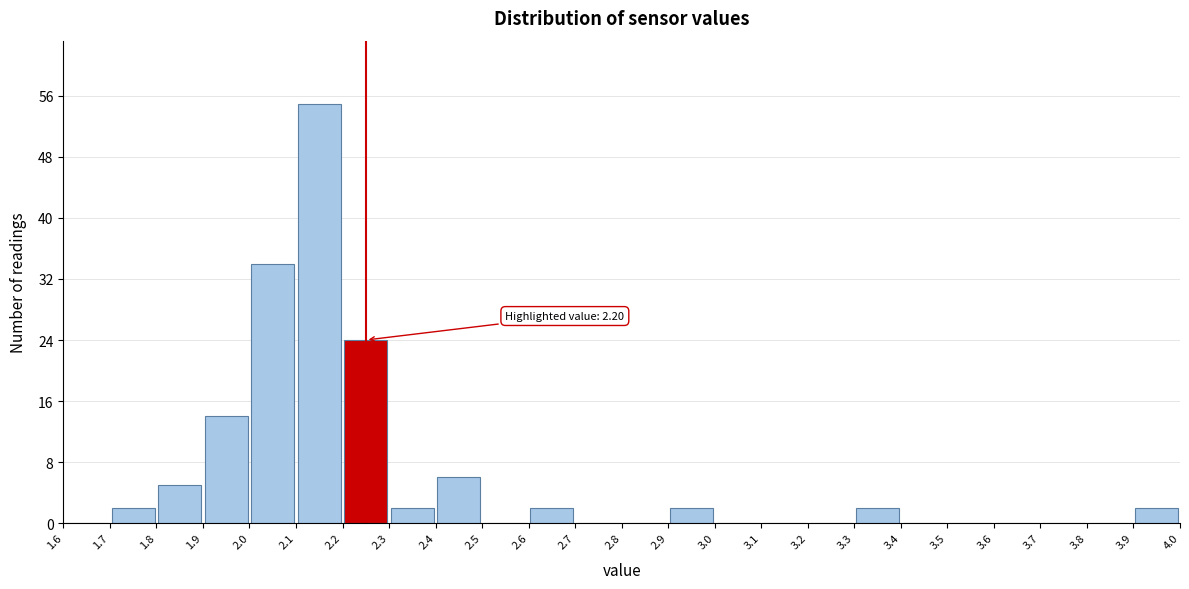

Which range on the x-axis has the tallest bar?

2.1 to 2.2